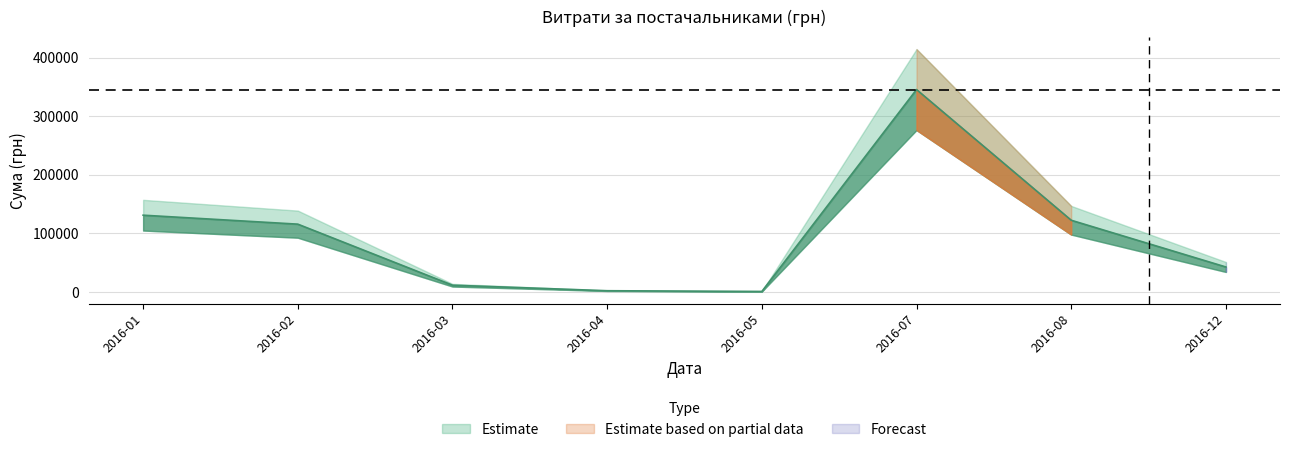

What is the change in value from 18.03.2016 to 16.05.2016?

-706.6